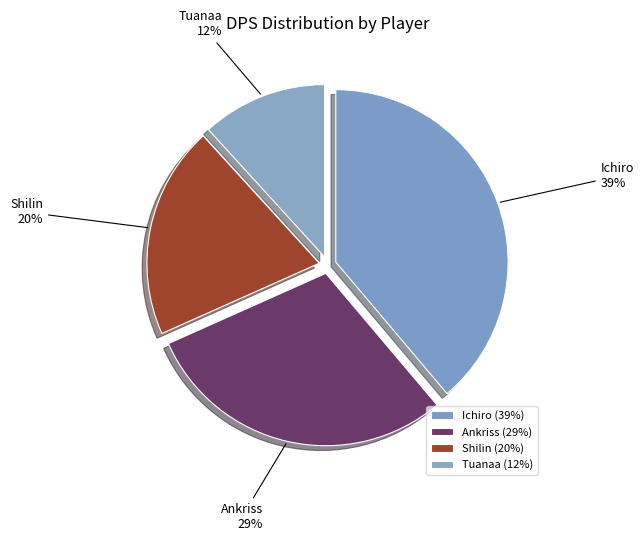

To the nearest percent, what percentage of the pie is Shilin?

20%